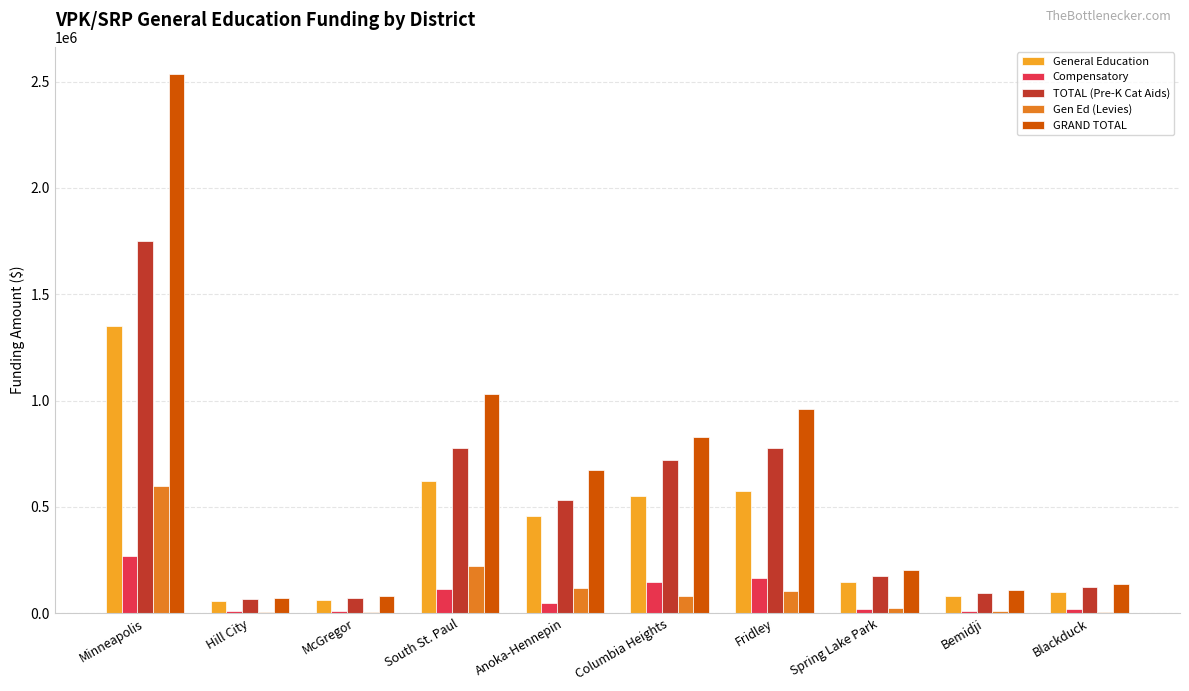

Is it true that TOTAL (Pre-K Cat Aids) equals 60675.6 at Spring Lake Park?

False